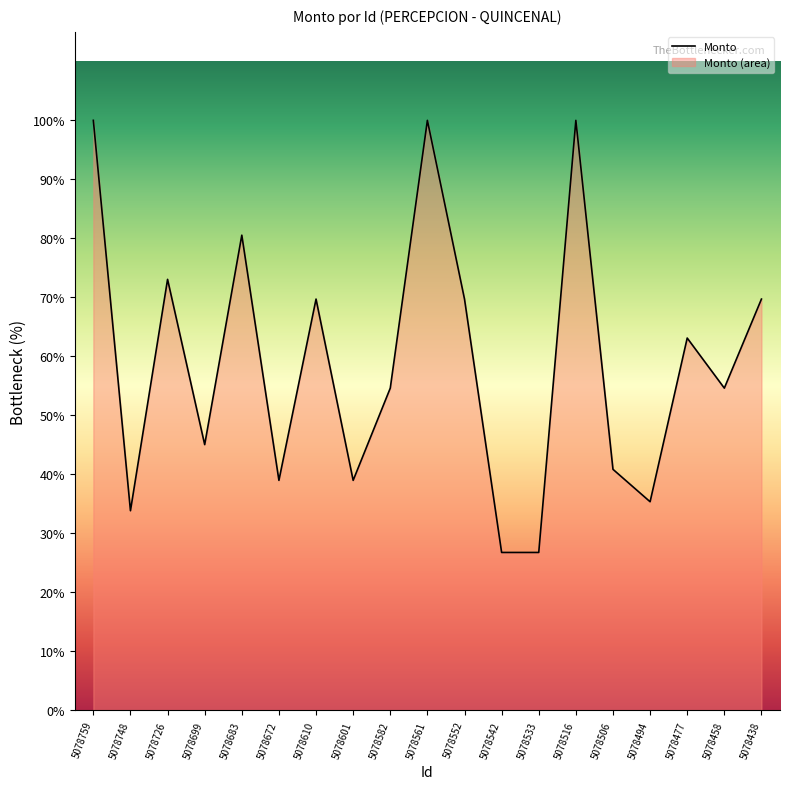

Which label corresponds to the smallest value in the chart?

5078542